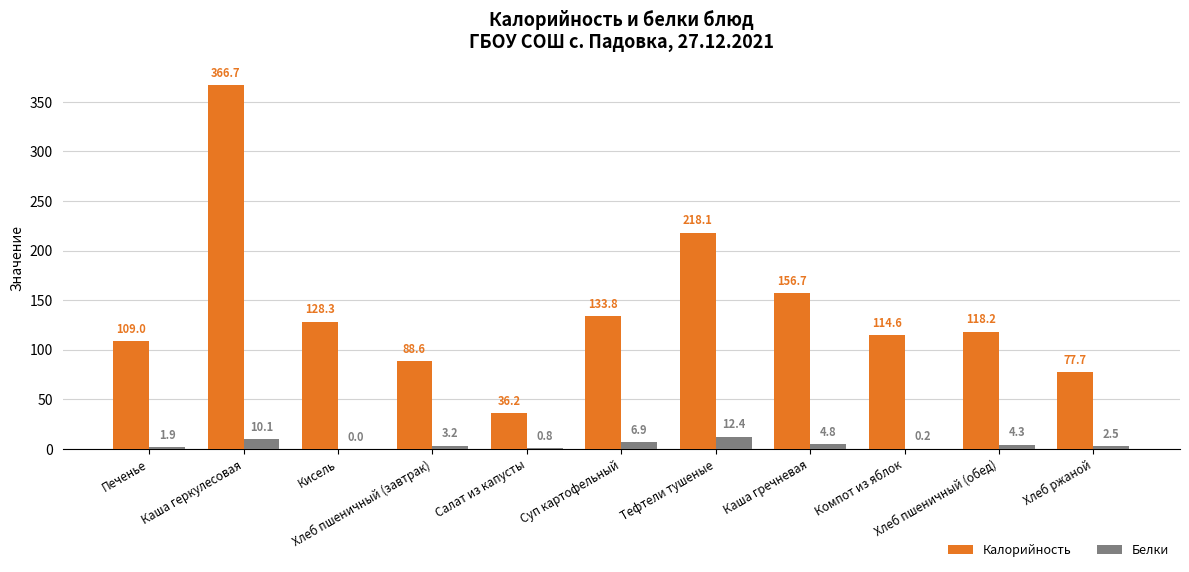

Are the bars horizontal?

No